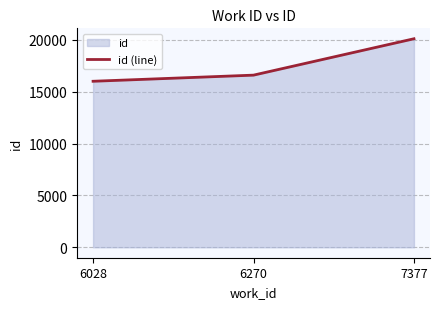

Rank the categories by value from lowest to highest.

6028, 6270, 7377